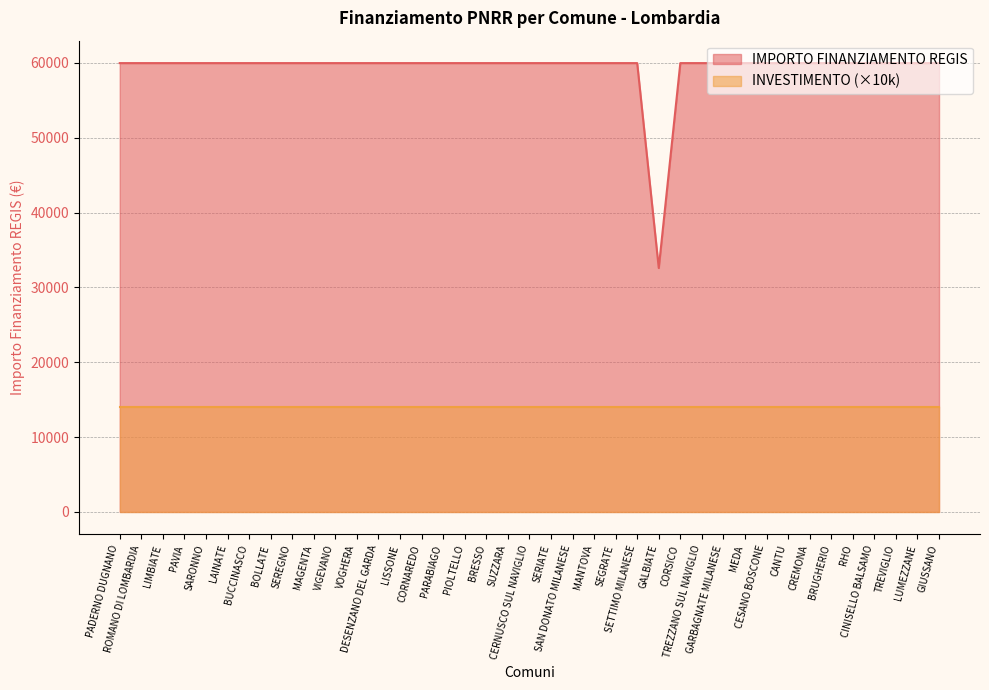

What is the greatest value displayed?

59966